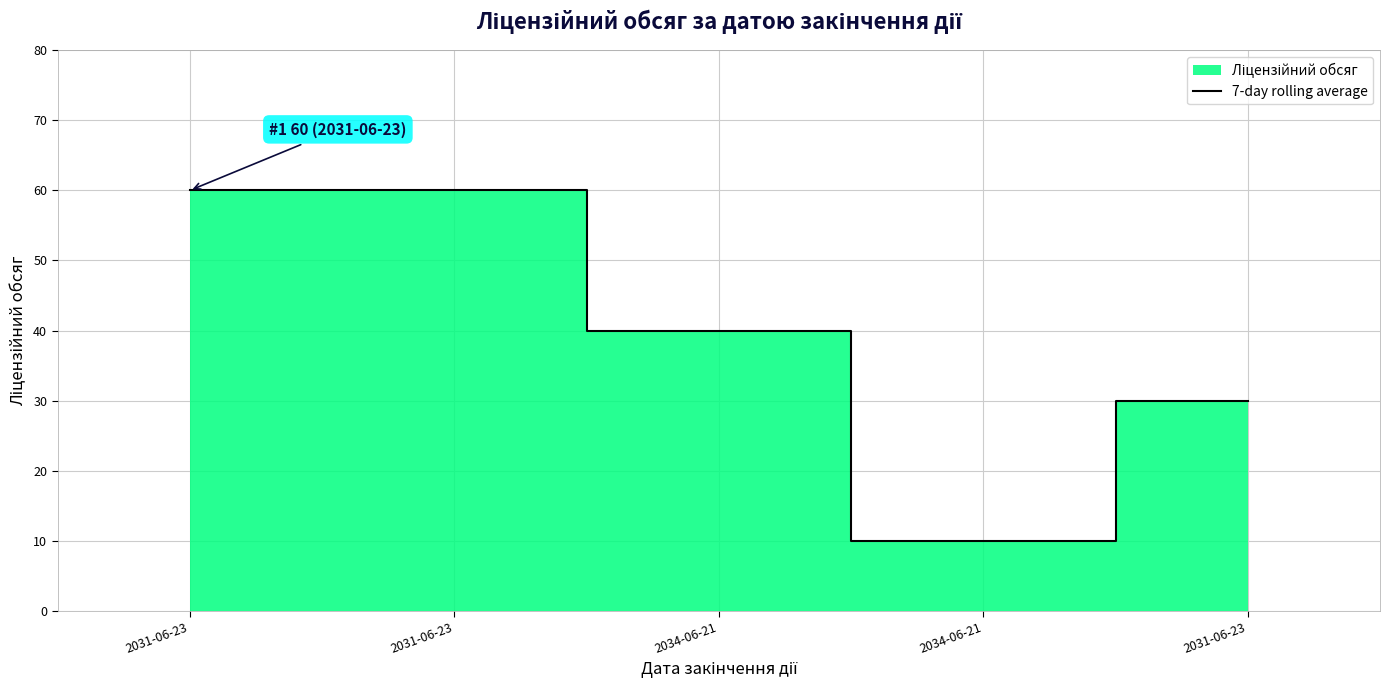

What is the label of the 1st point from the right?

2031-06-23